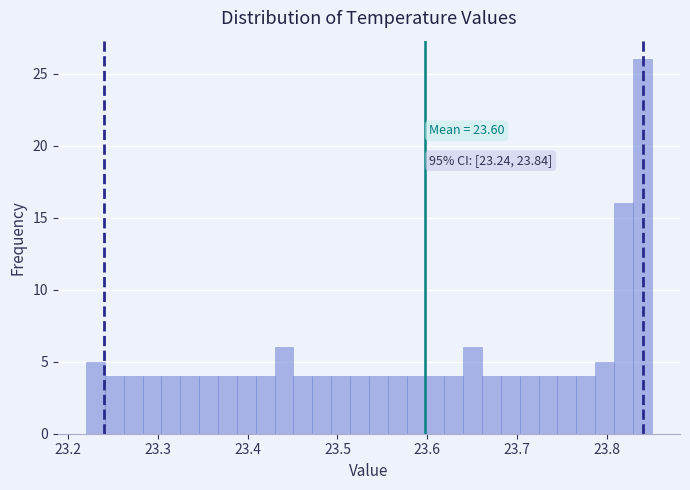

Read against the x-axis, roughly where is the centre of the tallest bar?

23.84